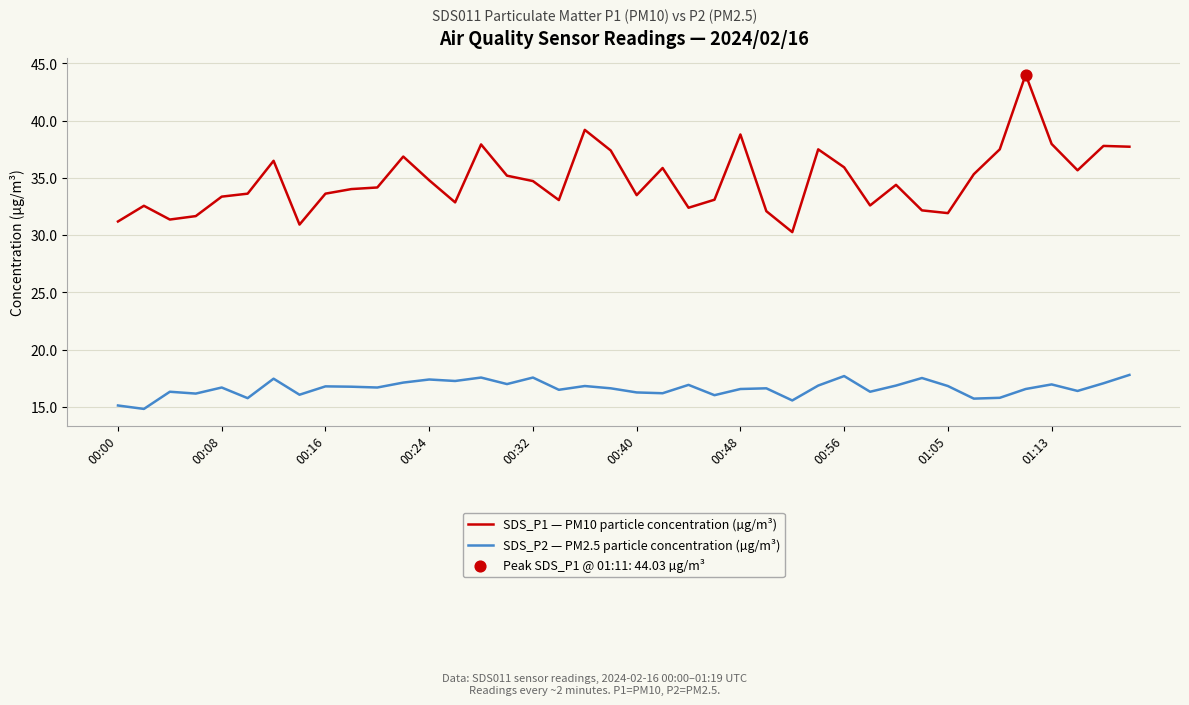

Which series has the widest spread of values?

SDS_P1 — PM10 particle concentration (µg/m³)